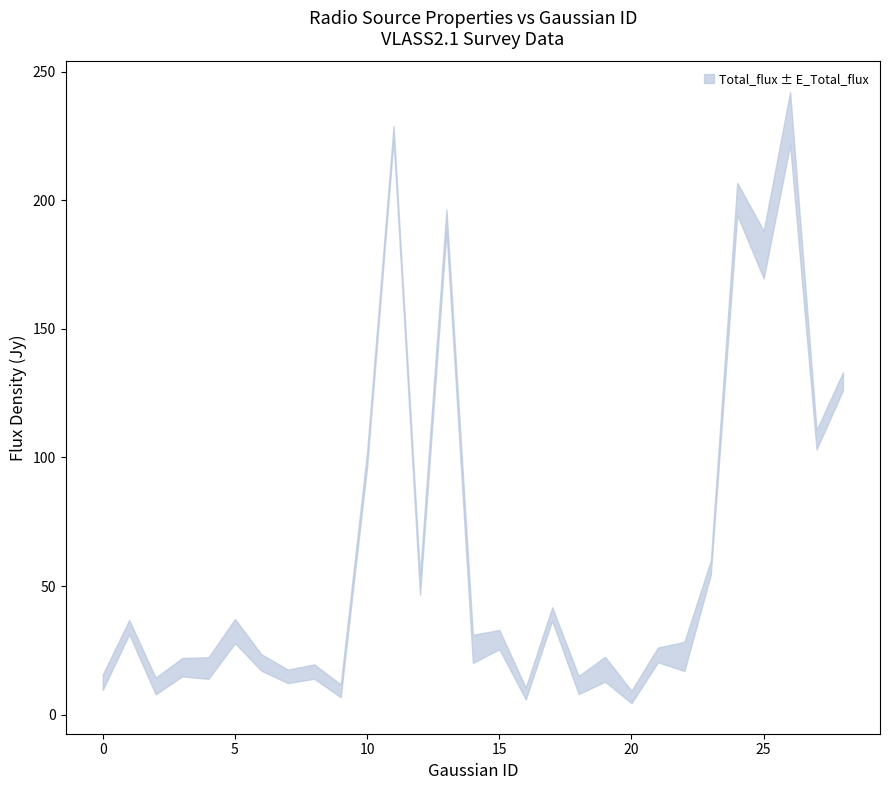

True or false: Total_flux and E_DEC cross at least once.

False